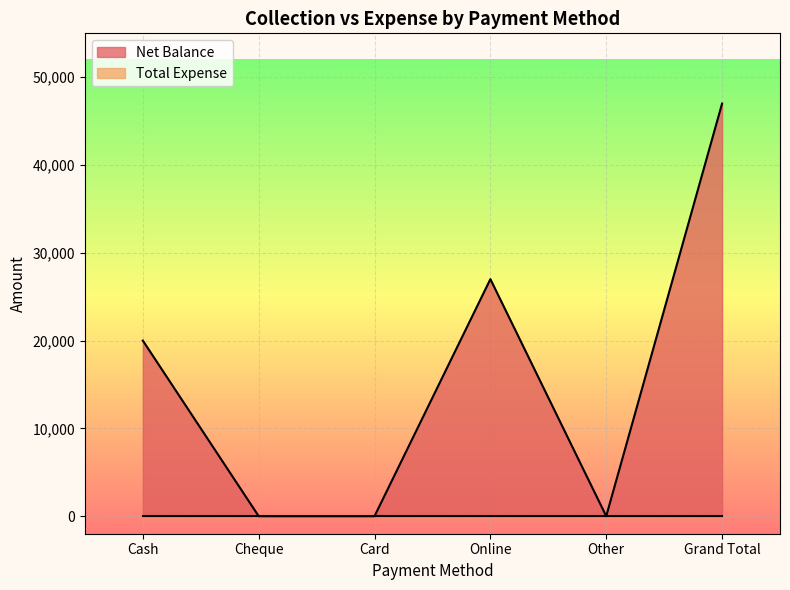

How many distinct data groups are displayed?

2